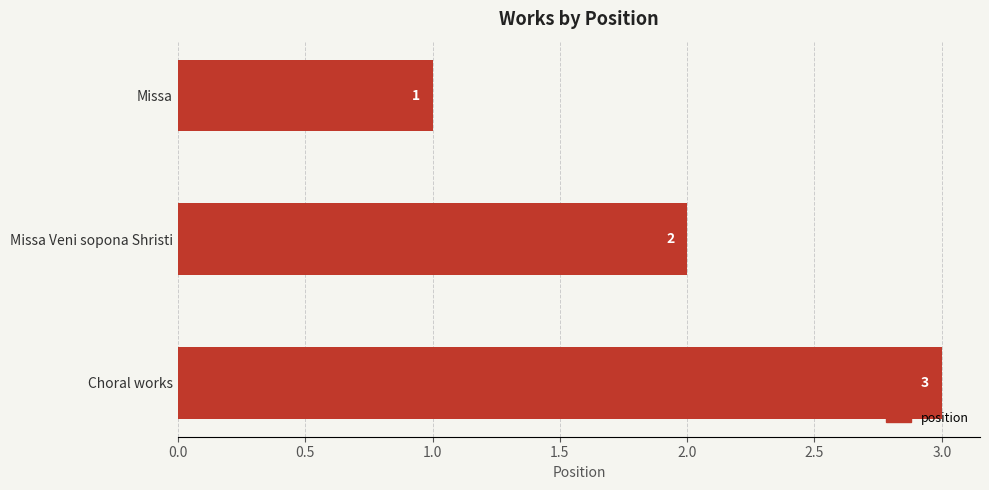

Which label corresponds to the largest value in the chart?

Choral works